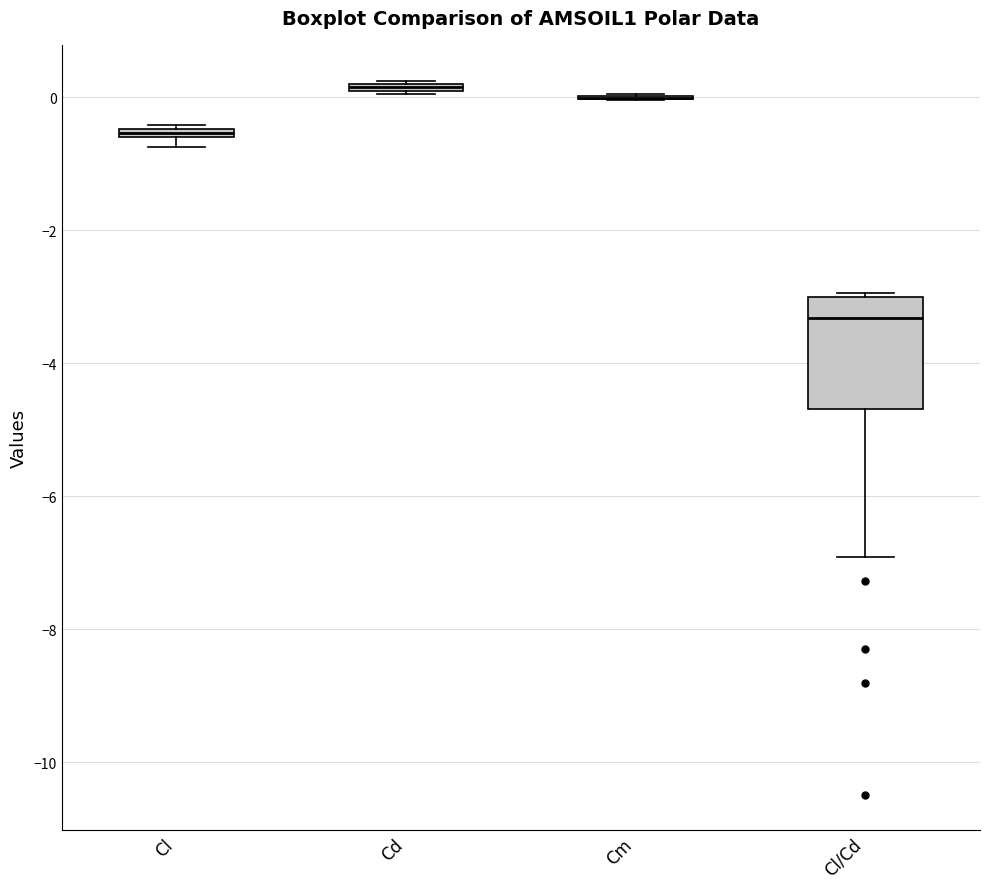

Comparing the boxes themselves (not the whiskers), which one is the tallest?

Cl/Cd